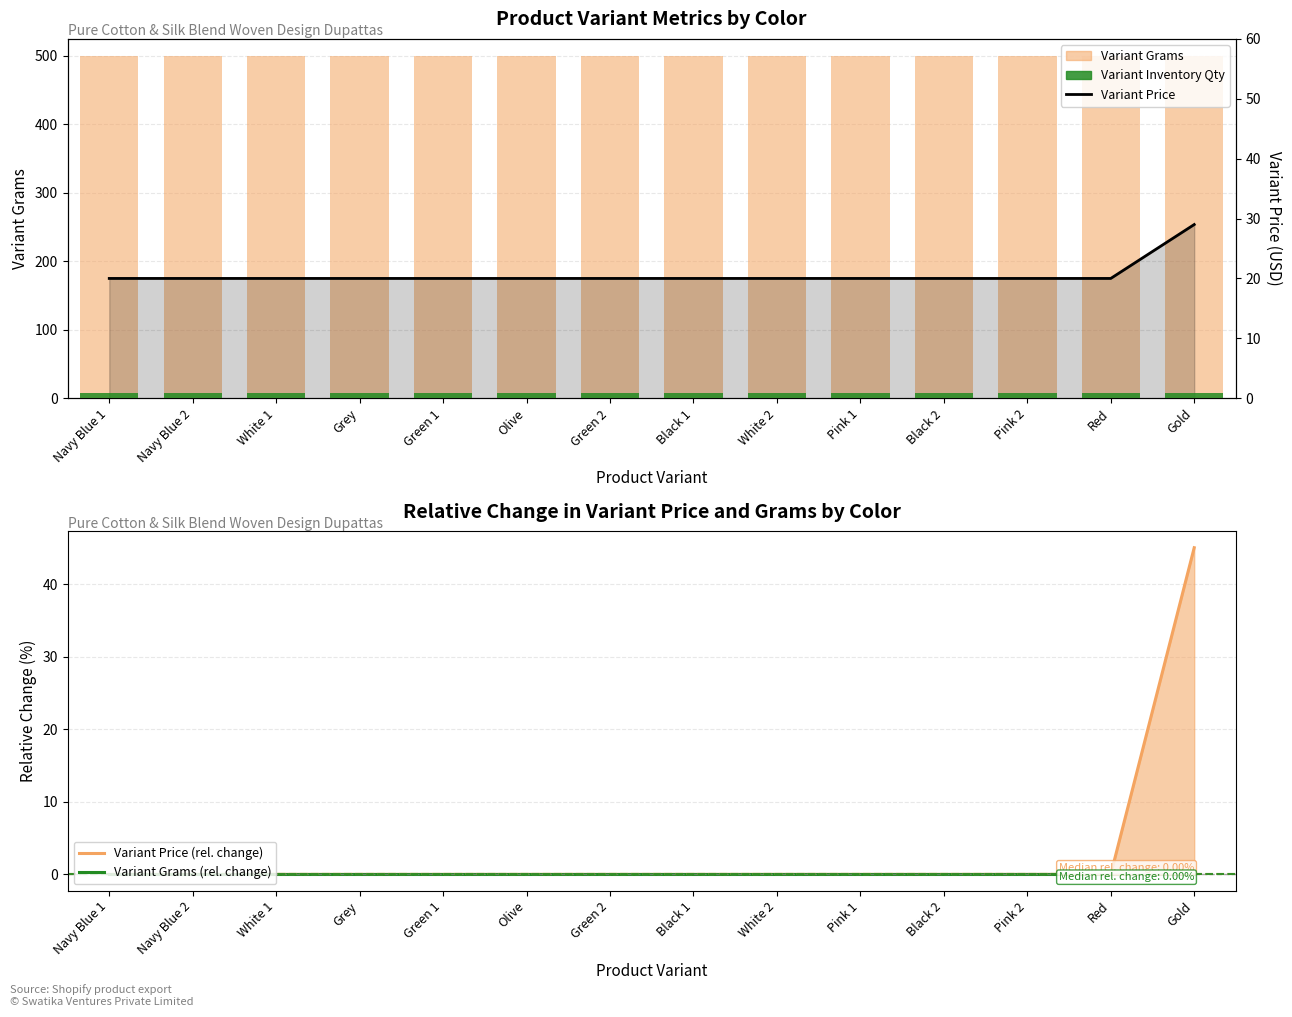

What is the difference between the highest and lowest values at Green 1?

500